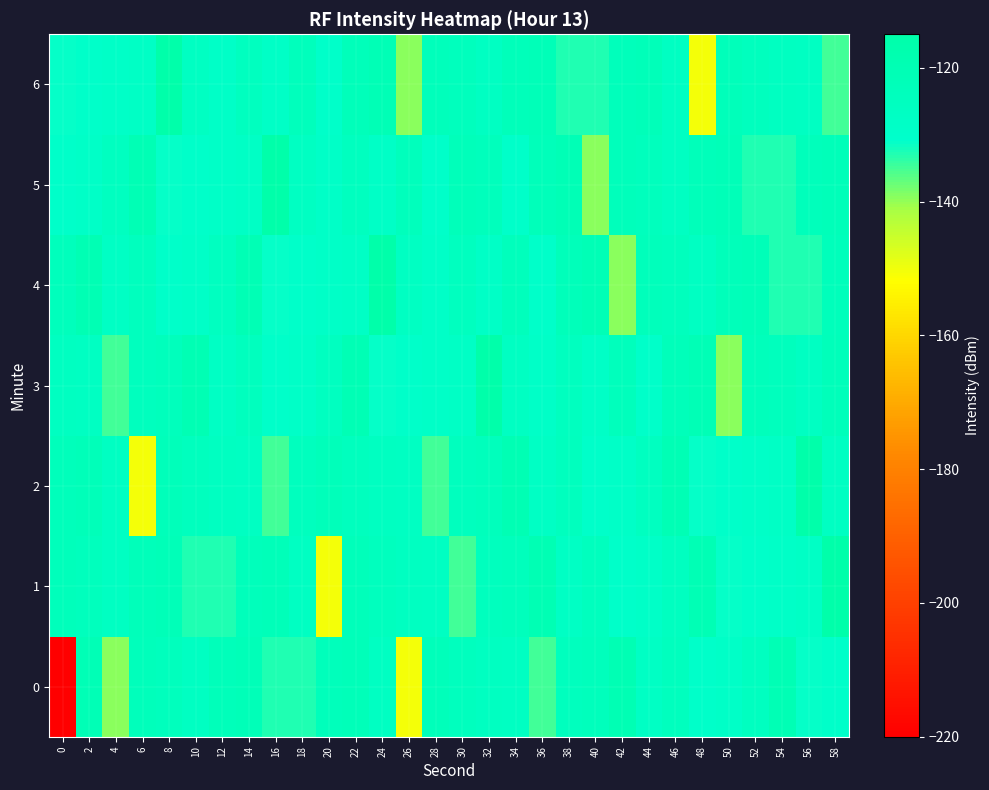

How many series are shown in this chart?

7